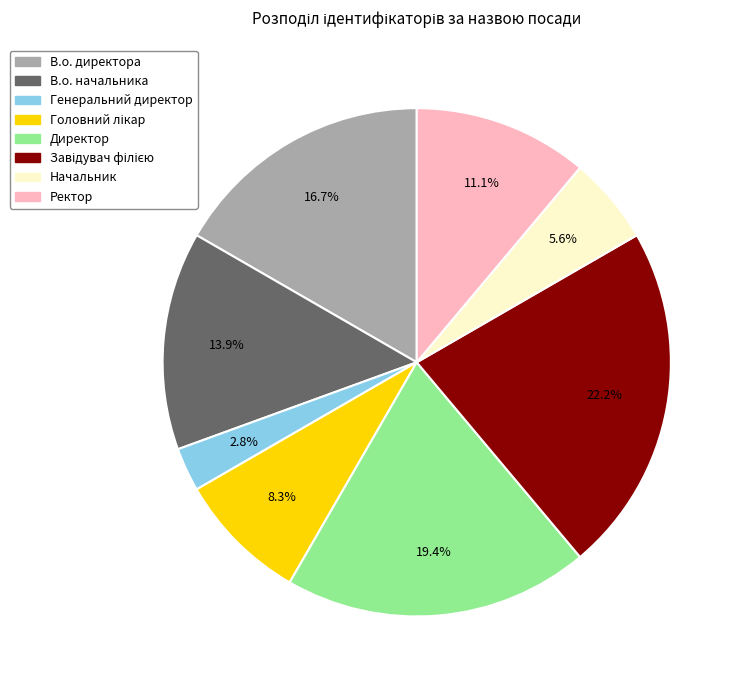

Is it true that Начальник is 1% of the pie?

False